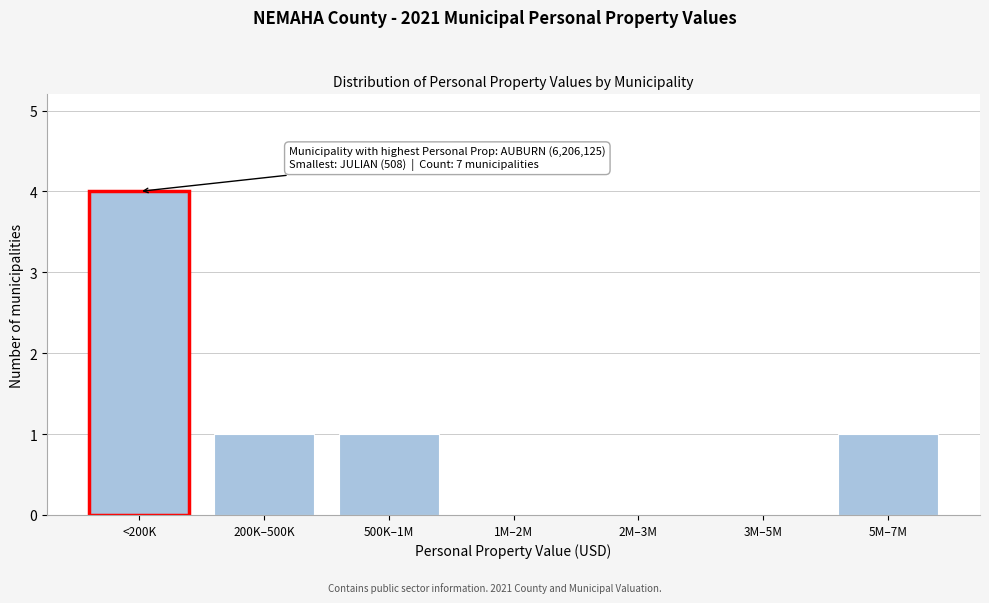

Reading right to left, list all the values displayed in this chart.

5M–7M=1	3M–5M=0	2M–3M=0	1M–2M=0	500K–1M=1	200K–500K=1	<200K=4